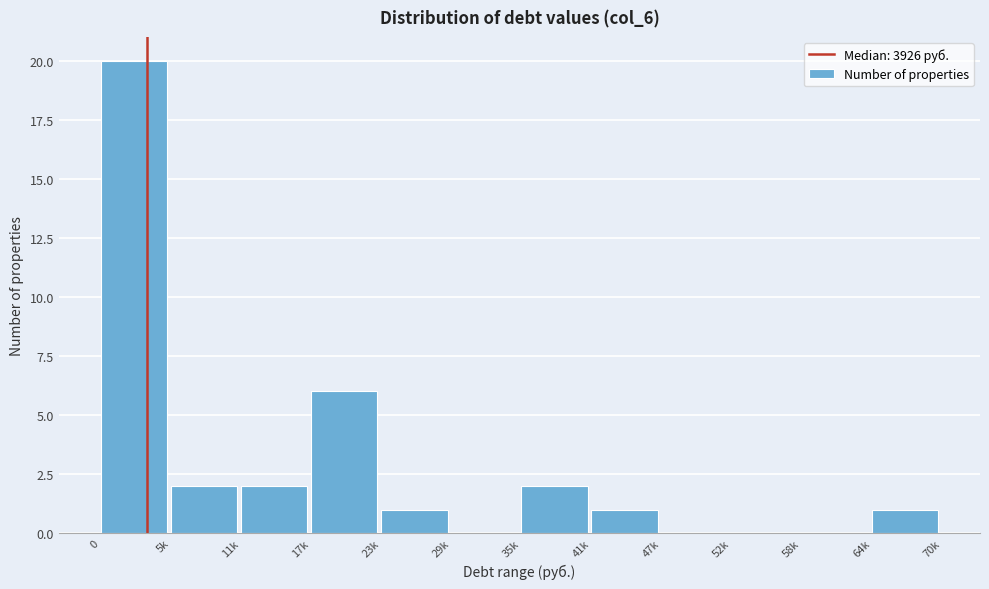

Reading left to right, what are all the values shown in this chart?

0=20	5k=2	11k=2	17k=6	23k=1	29k=0	35k=2	41k=1	47k=0	52k=0	58k=0	64k=1